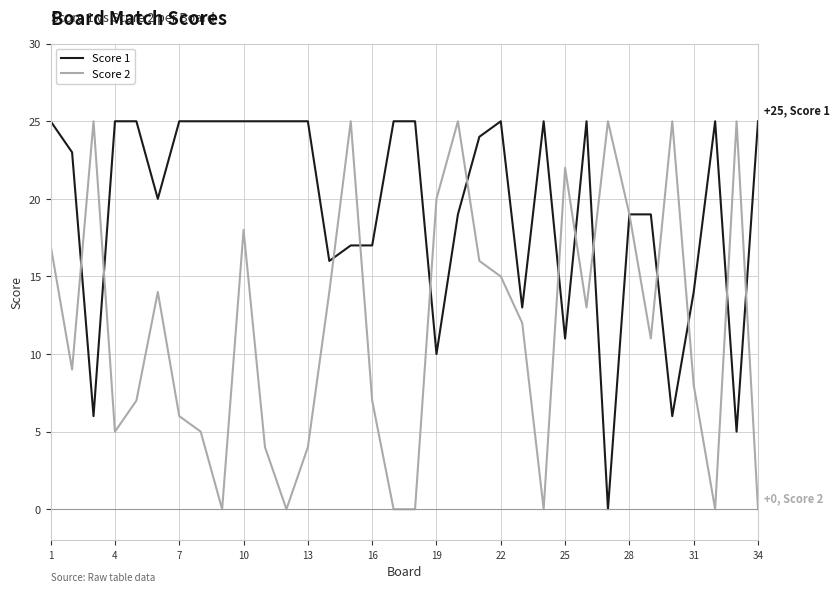

What is the highest value of the Score 1 series?

25